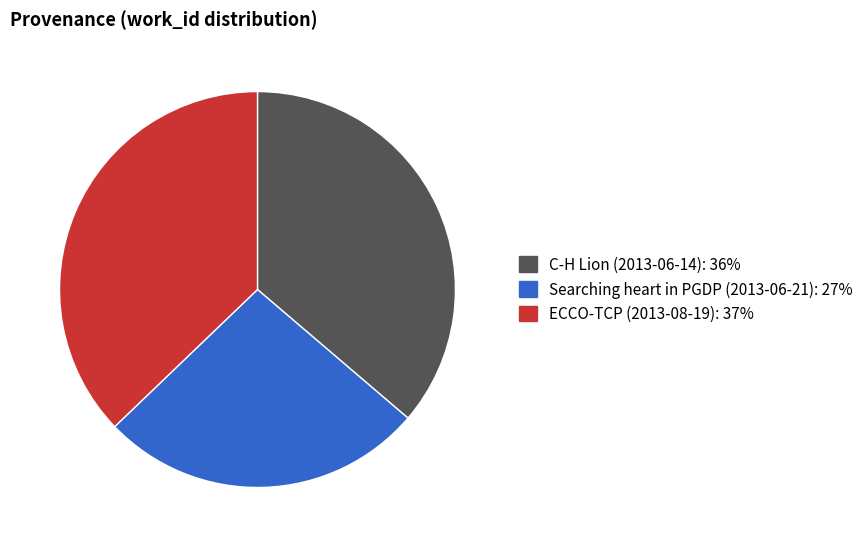

The ECCO-TCP (2013-08-19) slice represents 37% of the pie. True or false?

True